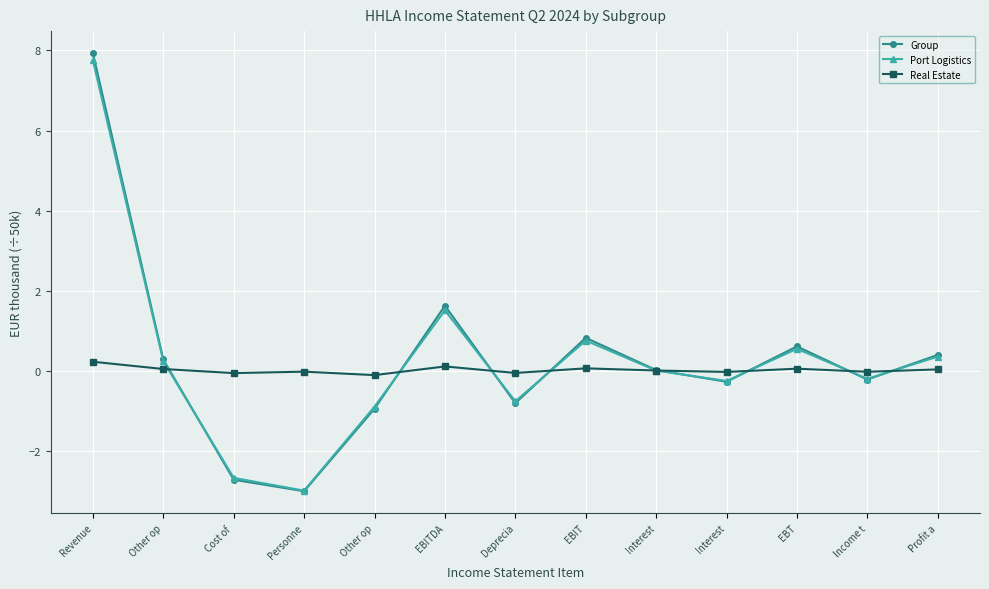

What are all the series names shown in the legend?

Group, Port Logistics, Real Estate